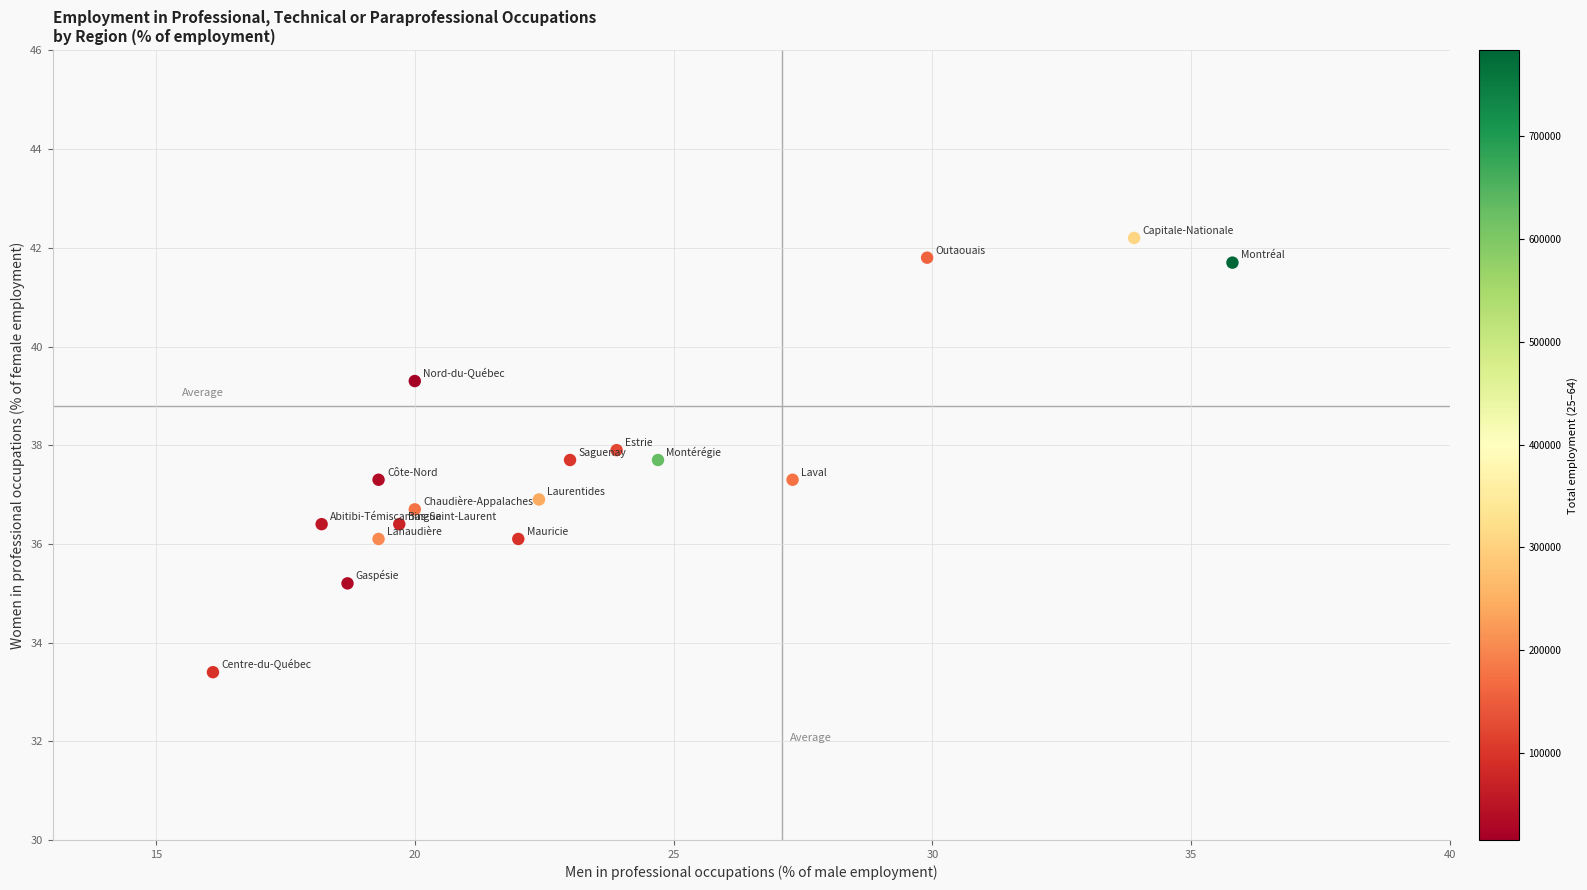

What is the range of X values (max minus min)?

19.7